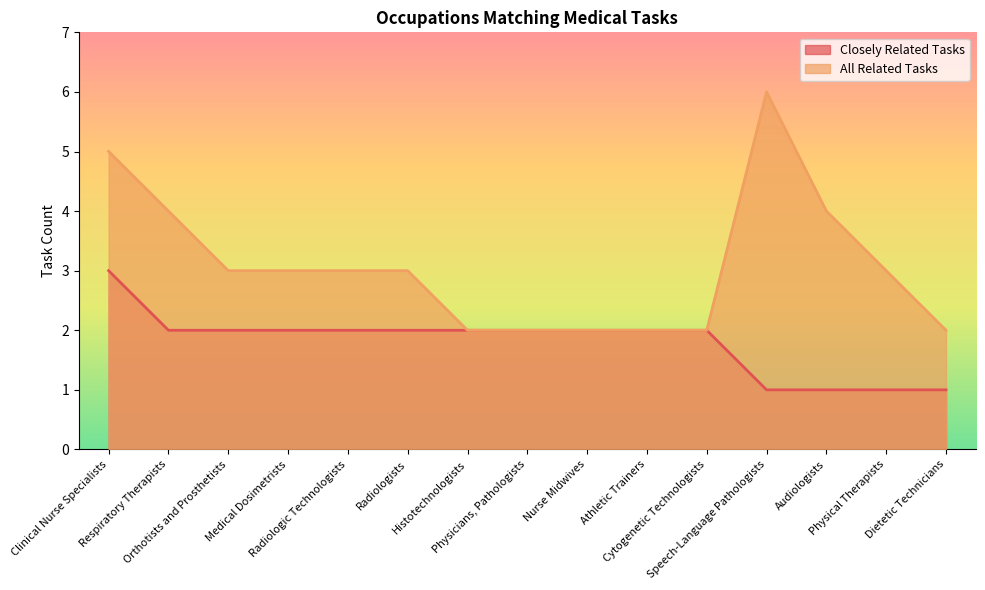

Which category has the highest value in the Closely Related Tasks series?

Clinical Nurse Specialists